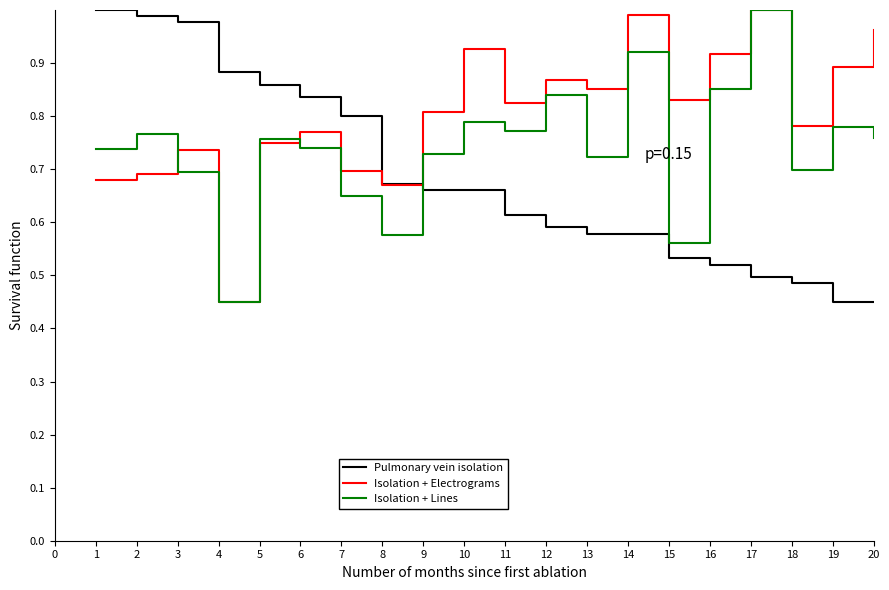

How many intersections are there between Pulmonary vein isolation and Isolation + Electrograms?

1